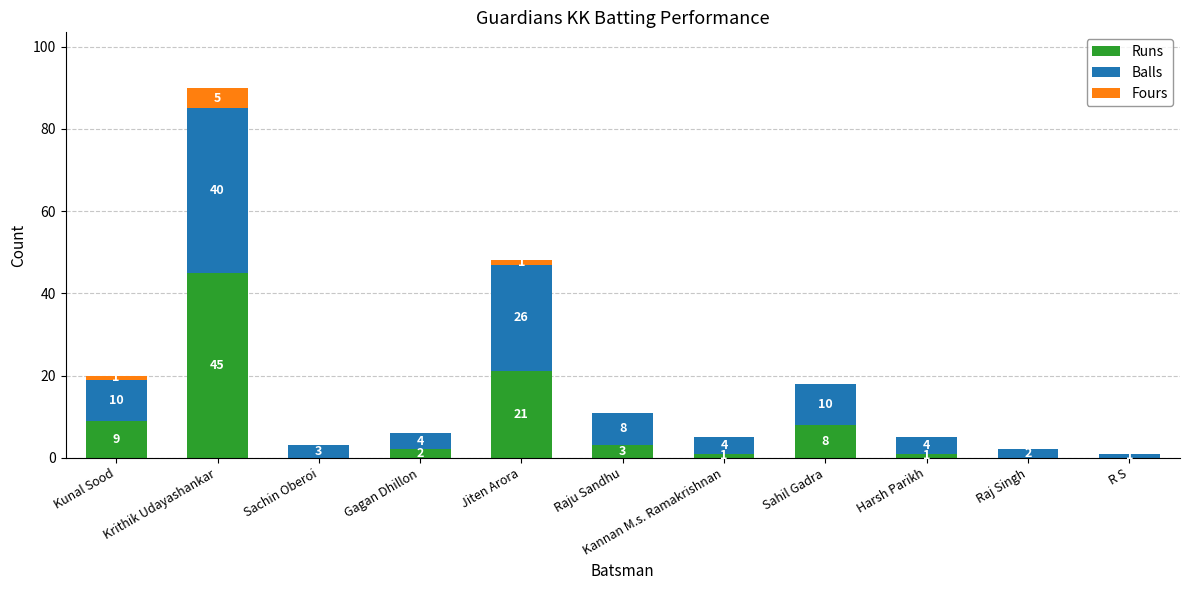

Where is Runs nearest to the value 22?

Jiten Arora